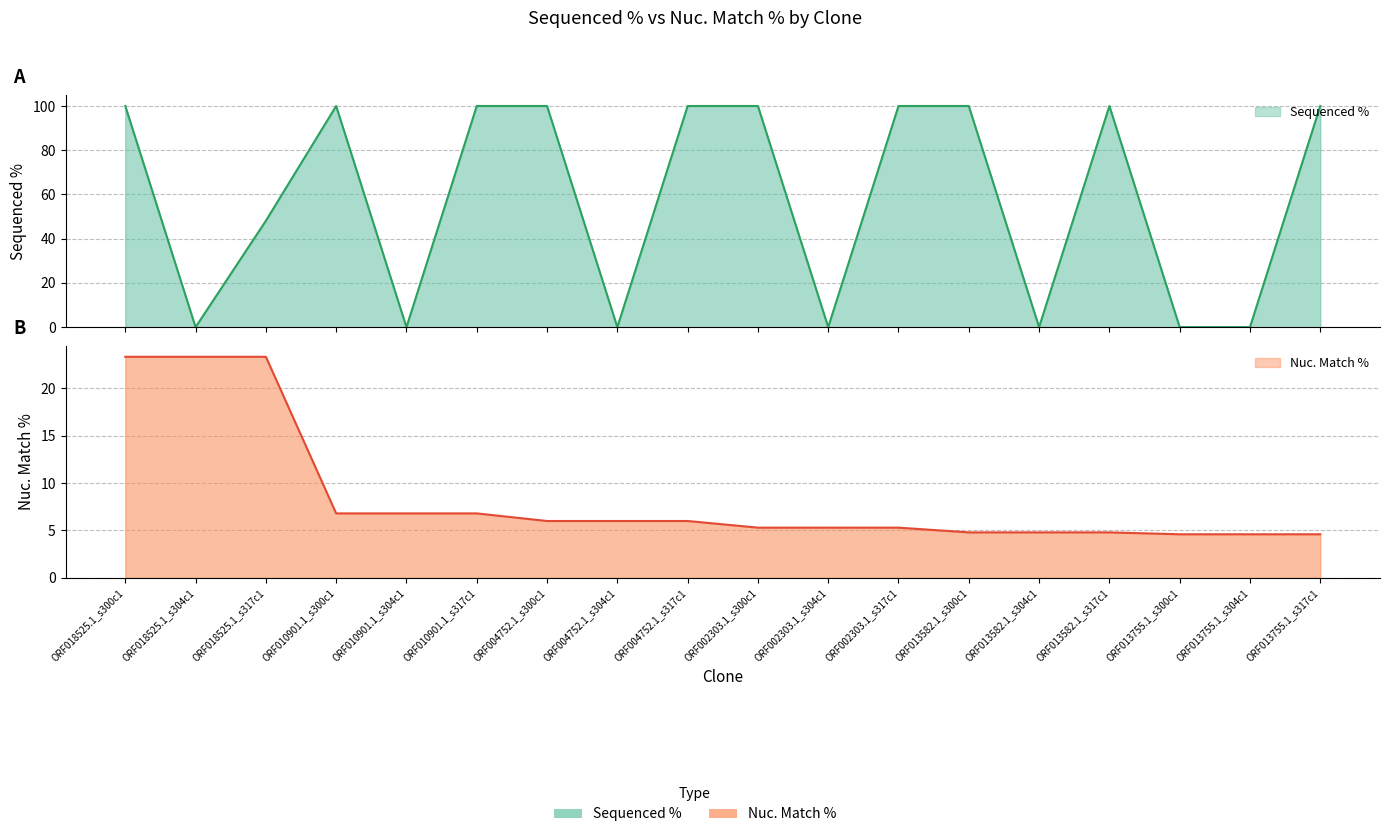

How many data points does each series have?

18